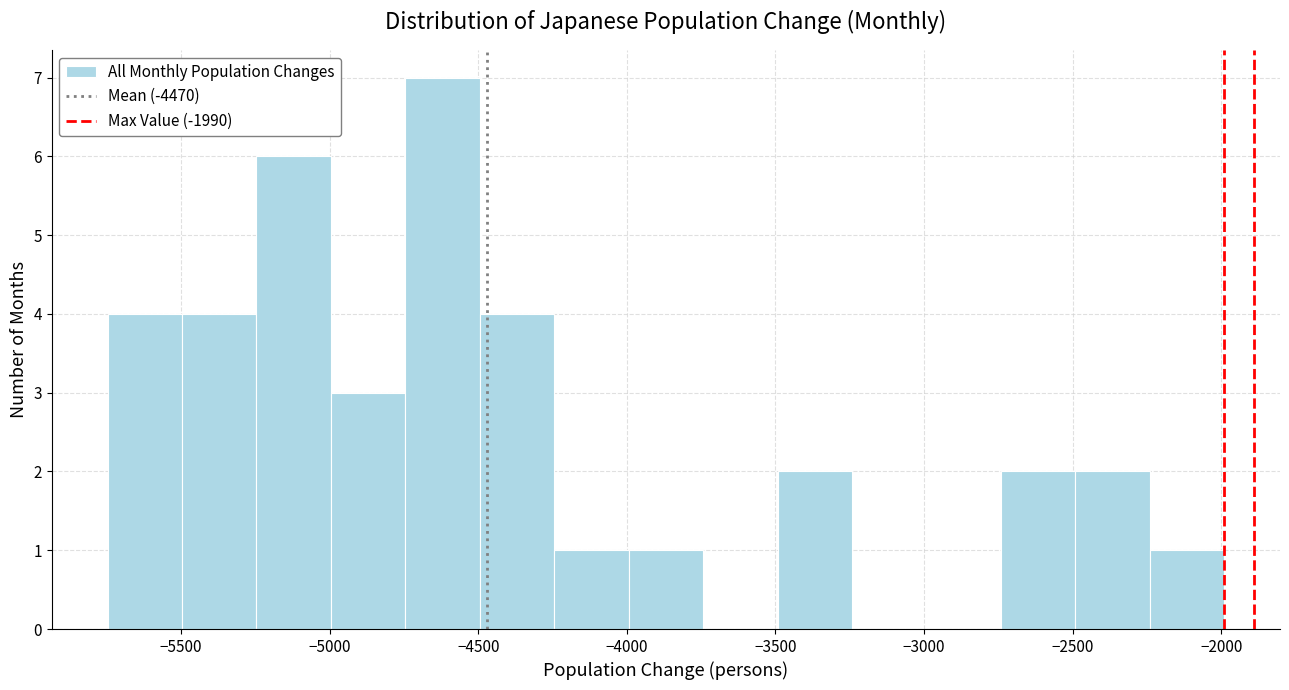

Reading left to right, transcribe this chart: for each bar, give the range it covers on the x-axis and its height. Neither the bar edges nor the heights are printed on the chart, so give them approximately, as read against the axes.

-5750 to -5500: 4
-5500 to -5250: 4
-5250 to -5000: 6
-5000 to -4750: 3
-4750 to -4500: 7
-4500 to -4250: 4
-4250 to -4000: 1
-4000 to -3750: 1
-3750 to -3500: 0
-3500 to -3250: 2
-3250 to -3000: 0
-3000 to -2750: 0
-2750 to -2500: 2
-2500 to -2250: 2
-2250 to -2000: 1